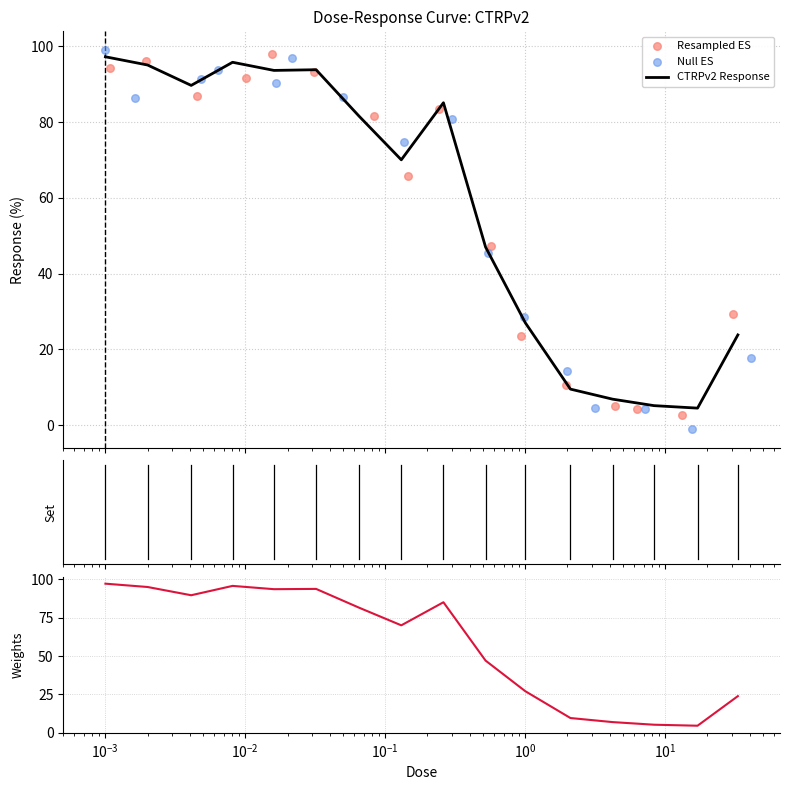

Which series contains the highest Y value?

Null ES